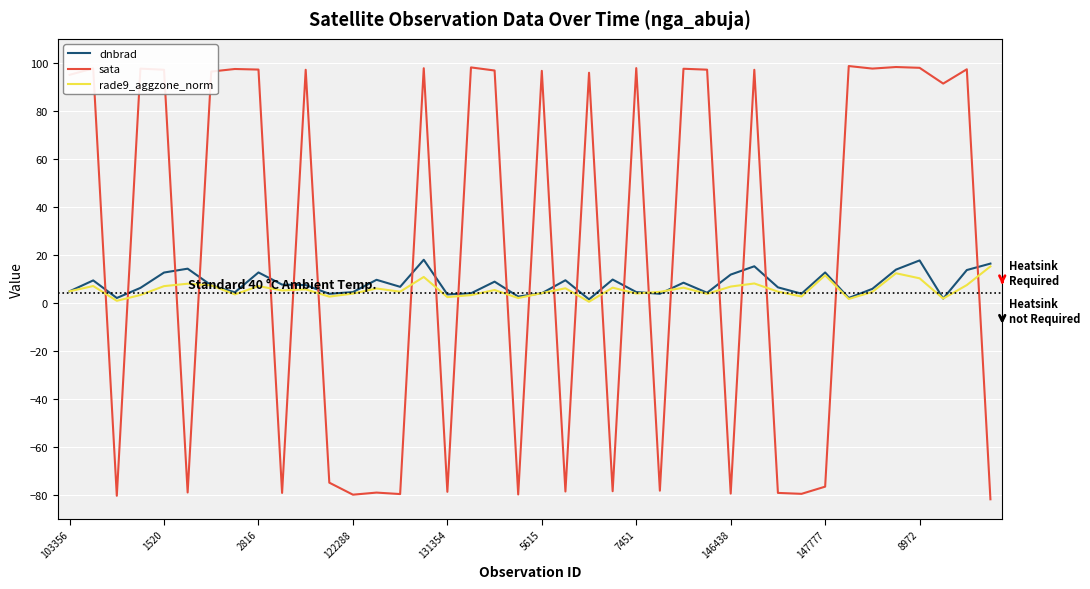

Which series has the largest total across all categories?

sata